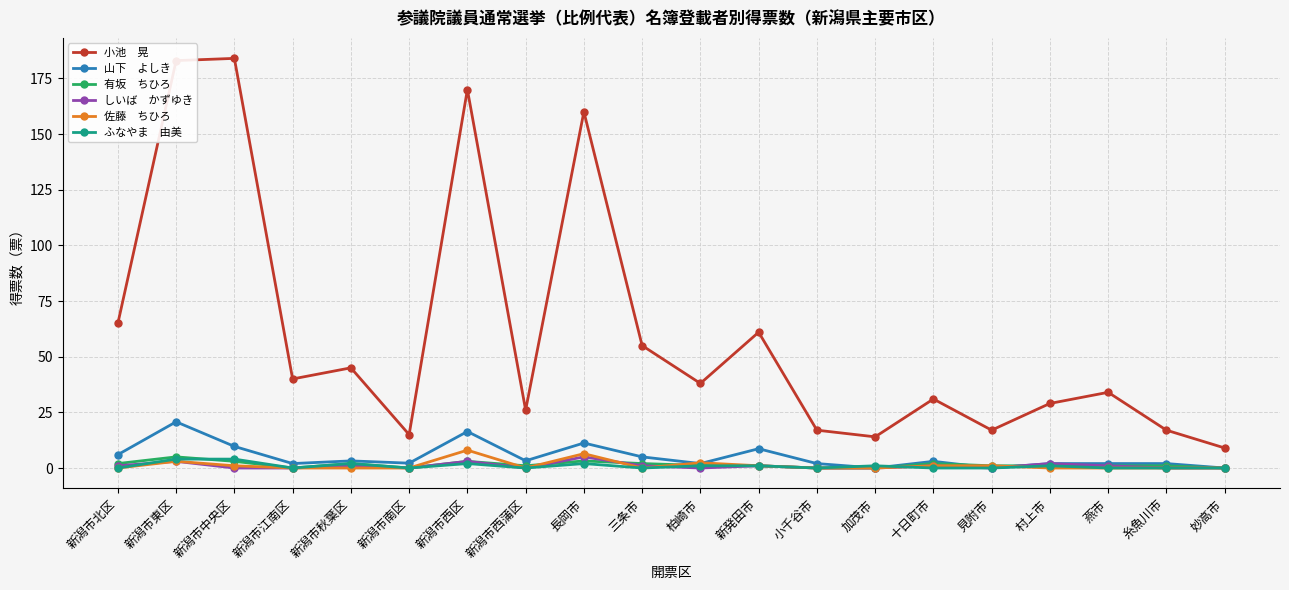

What is the maximum value shown in the chart?

184.0